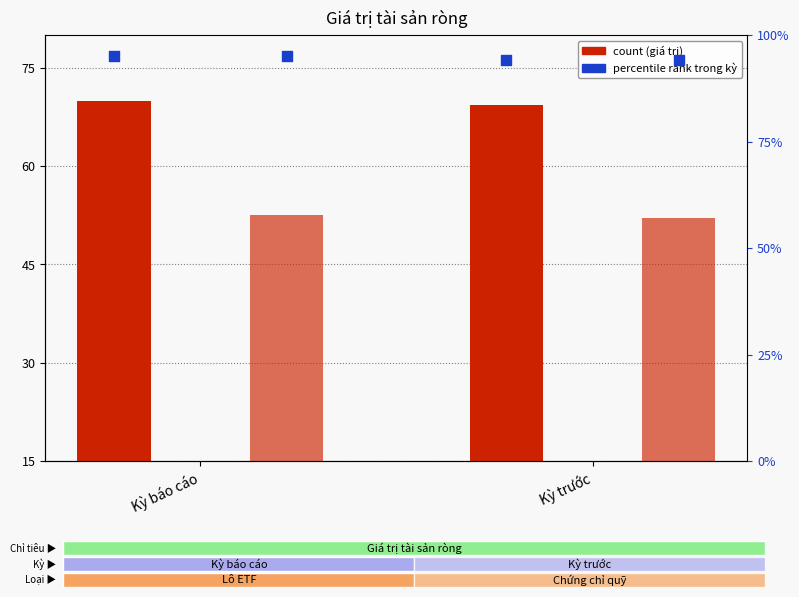

What is the total value across all series at Kỳ báo cáo?

312.5